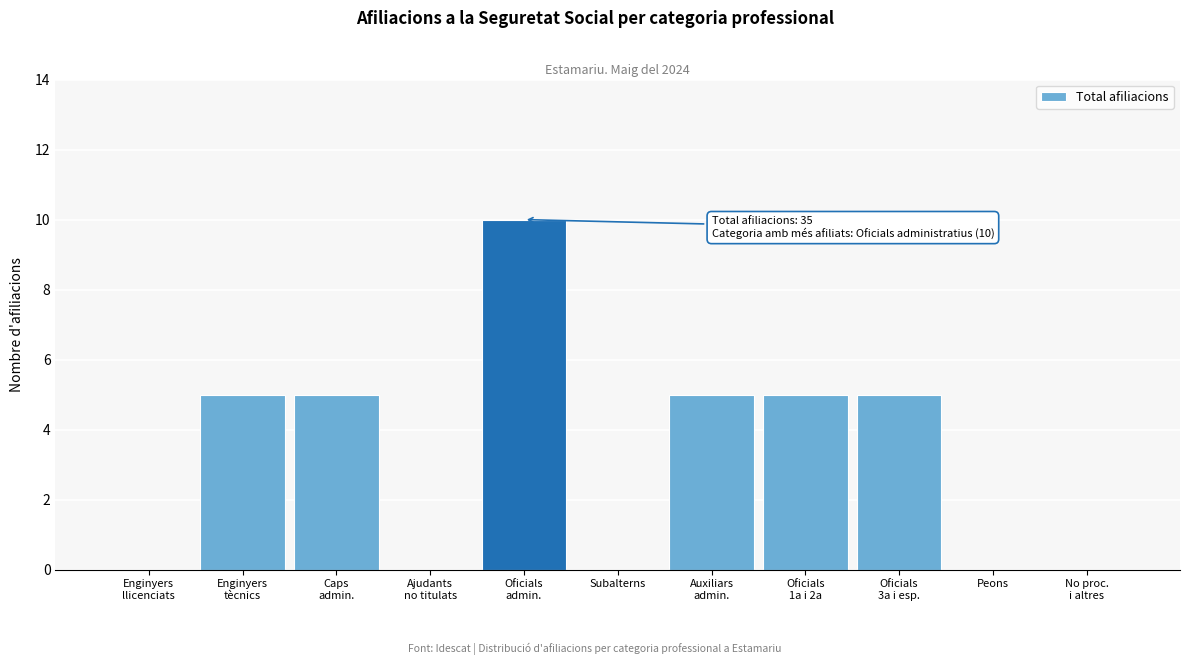

What is the sum of all values?

35